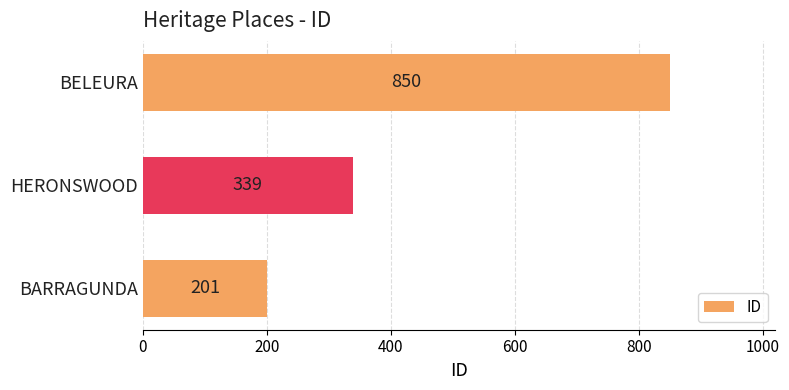

Reading bottom to top, extract all data points from this chart.

201	339	850